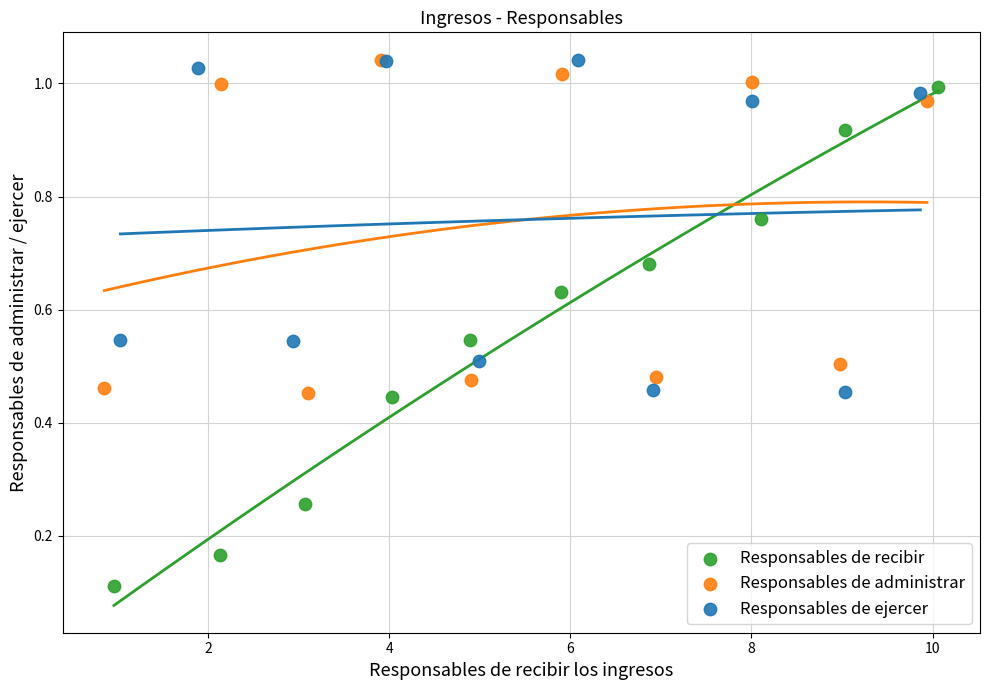

Which series reaches the minimum Y coordinate?

Responsables de recibir